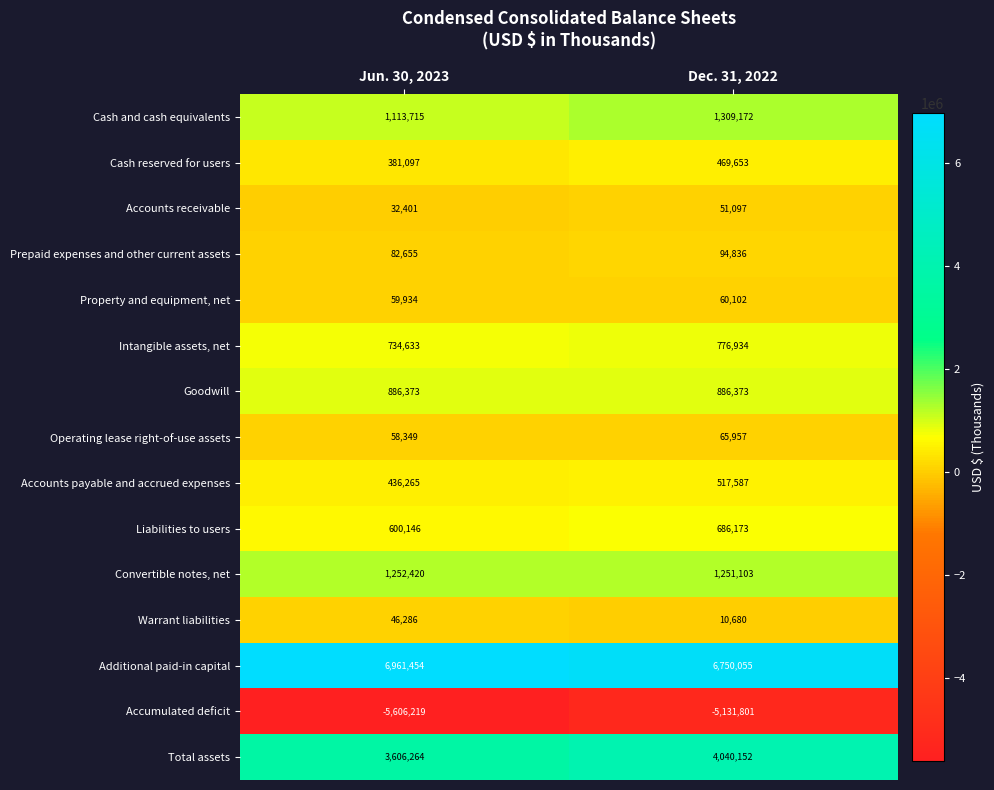

Which series has the largest total across all categories?

Additional paid-in capital